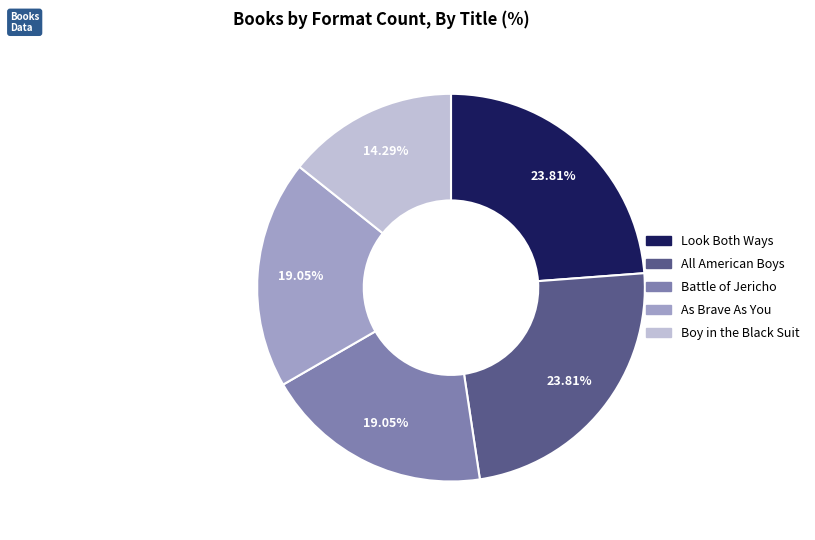

Is All American Boys the majority of the pie?

No